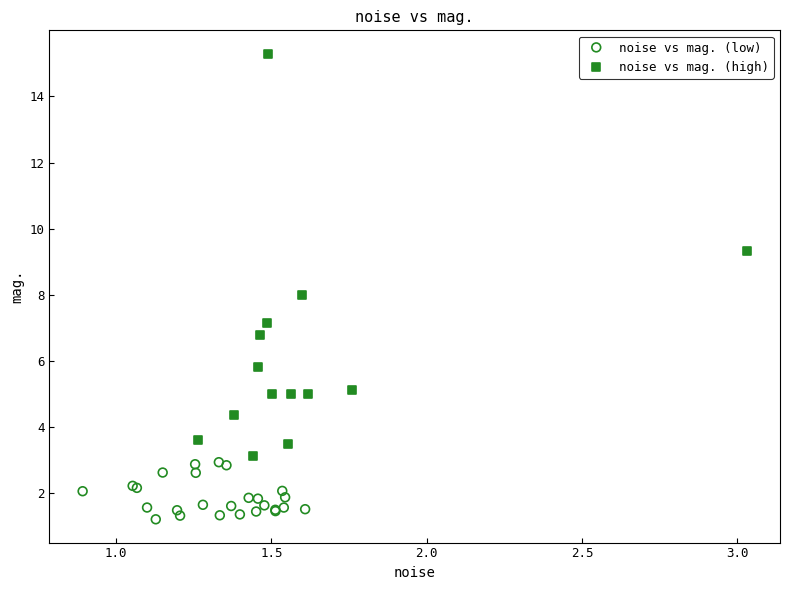

Which series has the largest Y range (max minus min)?

noise vs mag. (high)